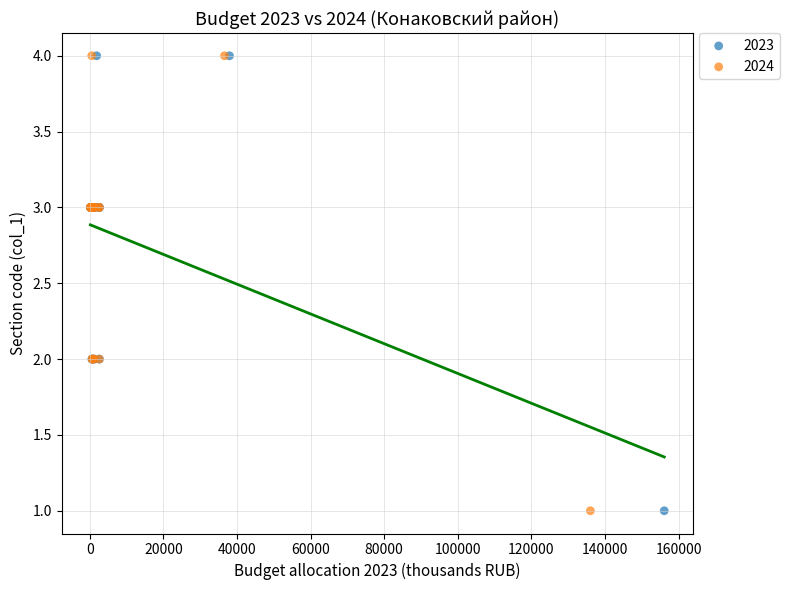

What are all the series names shown in the legend?

2023, 2024